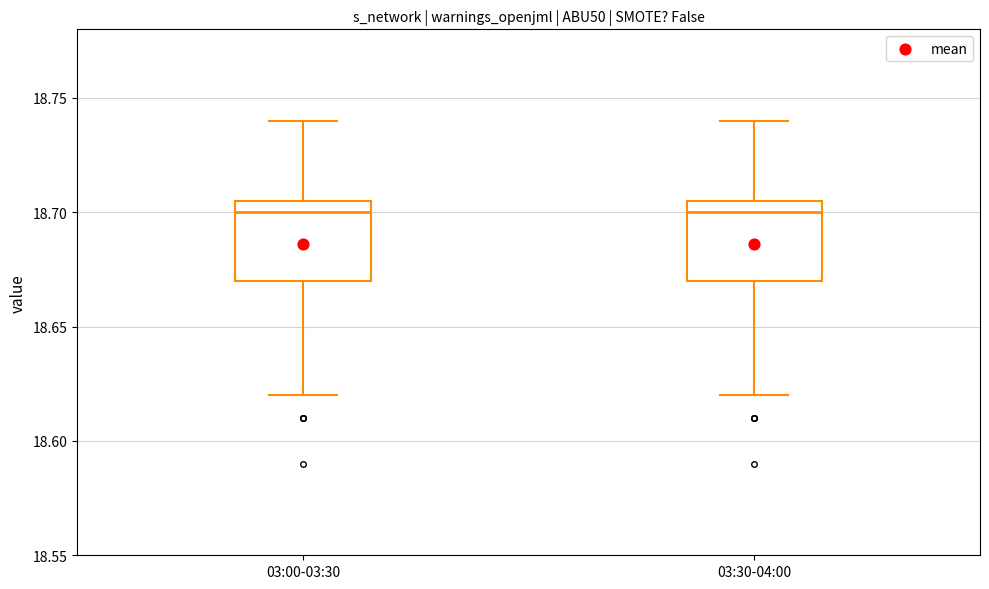

Reading left to right, transcribe this box plot: for each box, give where its median line is, the range the box spans, and where its two whiskers end, as read against the y-axis. The values are not printed on the chart, so give them approximately, as read against the axis.

03:00-03:30: median 18.700, box 18.670 to 18.705, whiskers 18.620 to 18.740
03:30-04:00: median 18.700, box 18.670 to 18.705, whiskers 18.620 to 18.740